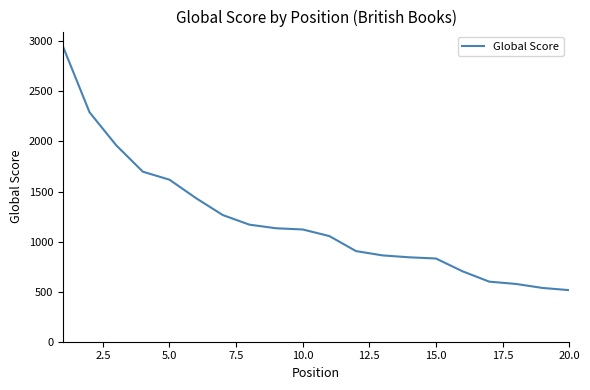

What is the smallest value displayed?

515